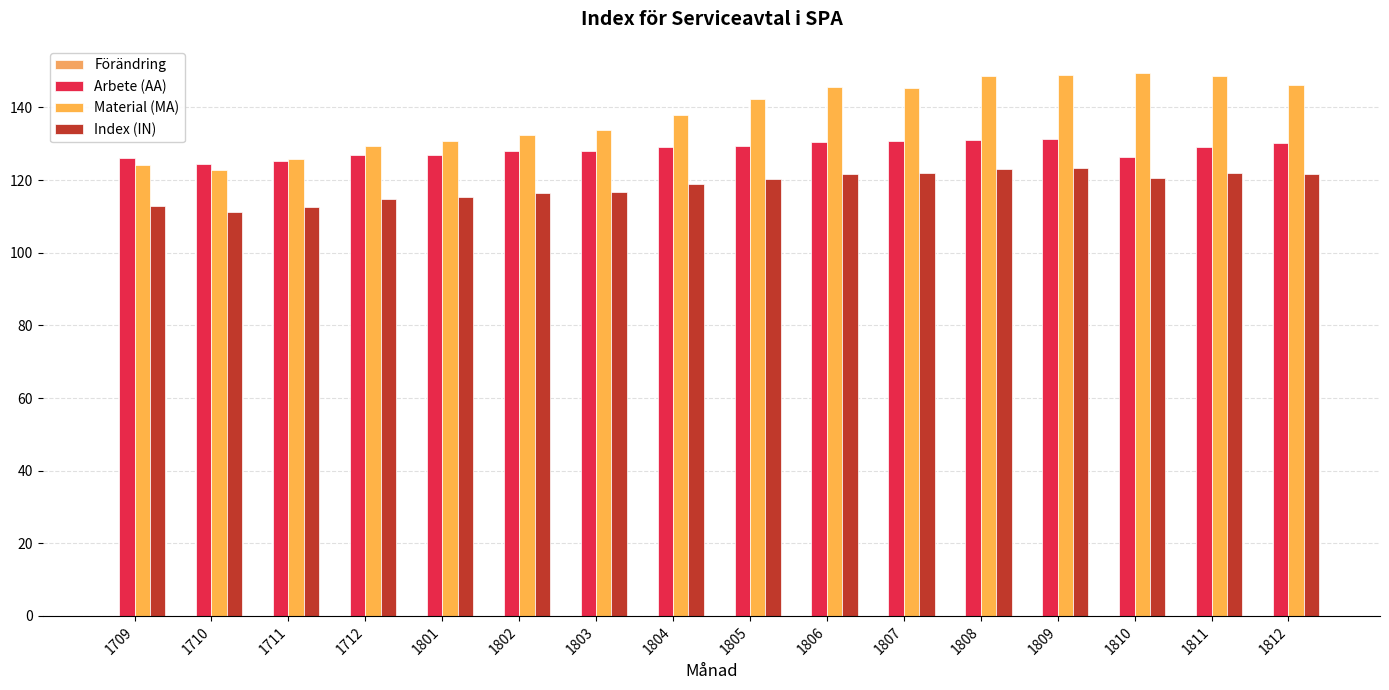

Reading right to left, transcribe all the data shown in this chart.

Förändring: 1812=0.1	1811=0.1	1810=0.1	1809=0.1	1808=0.1	1807=0.1	1806=0.1	1805=0.1	1804=0.1	1803=0.0	1802=0.1	1801=0.0	1712=0.1	1711=0.1	1710=0.0	1709=0.1
Arbete (AA): 1812=130.1	1811=129.0	1810=126.5	1809=131.2	1808=131.0	1807=130.8	1806=130.4	1805=129.4	1804=129.2	1803=128.0	1802=128.0	1801=126.9	1712=127.0	1711=125.2	1710=124.3	1709=126.2
Material (MA): 1812=146.2	1811=148.6	1810=149.5	1809=149.0	1808=148.6	1807=145.5	1806=145.6	1805=142.3	1804=138.0	1803=133.7	1802=132.5	1801=130.9	1712=129.5	1711=125.7	1710=122.7	1709=124.1
Index (IN): 1812=121.8	1811=121.9	1810=120.6	1809=123.3	1808=123.1	1807=122.0	1806=121.8	1805=120.3	1804=118.8	1803=116.8	1802=116.4	1801=115.3	1712=114.9	1711=112.7	1710=111.2	1709=112.8